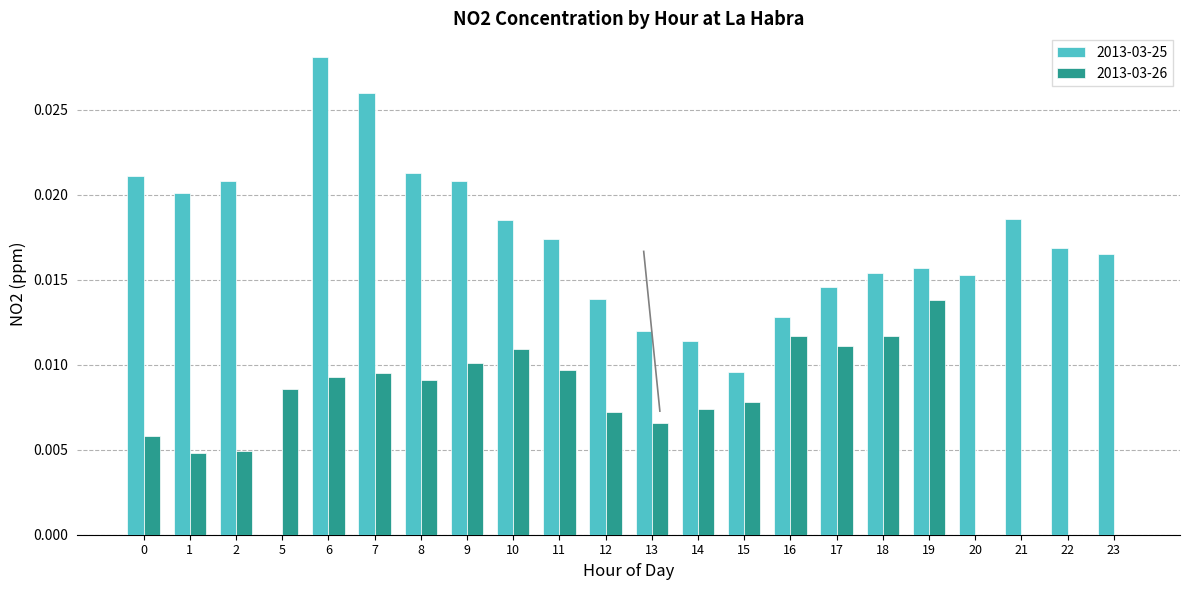

How many positive values does the 2013-03-25 series have?

21